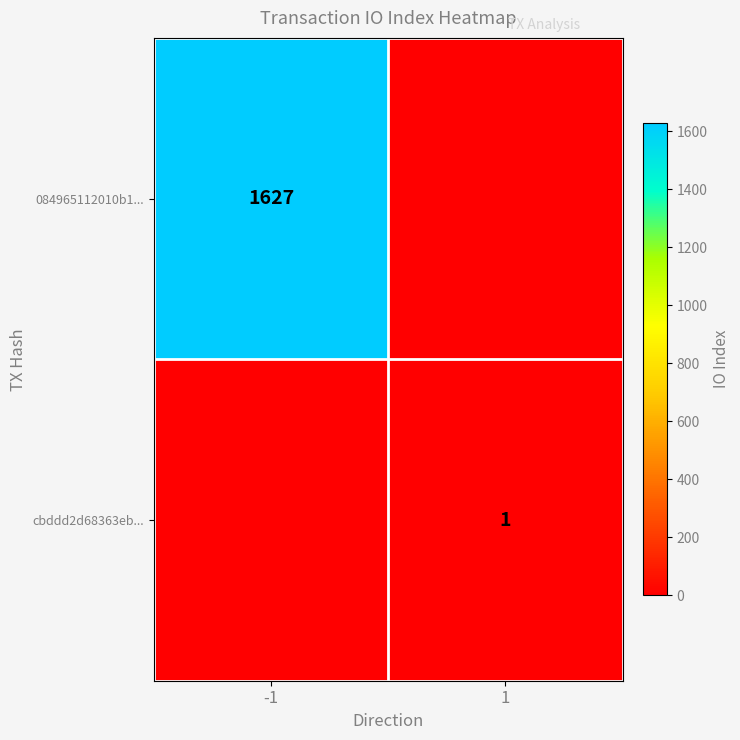

What is the total value across all series at 1?

1